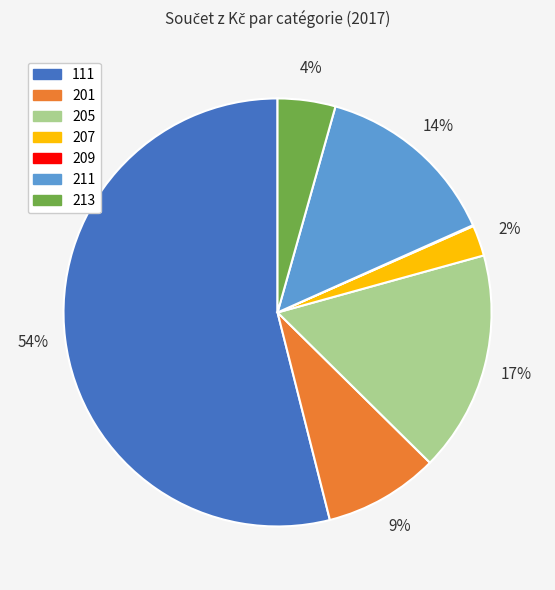

Does any single category account for the majority?

Yes